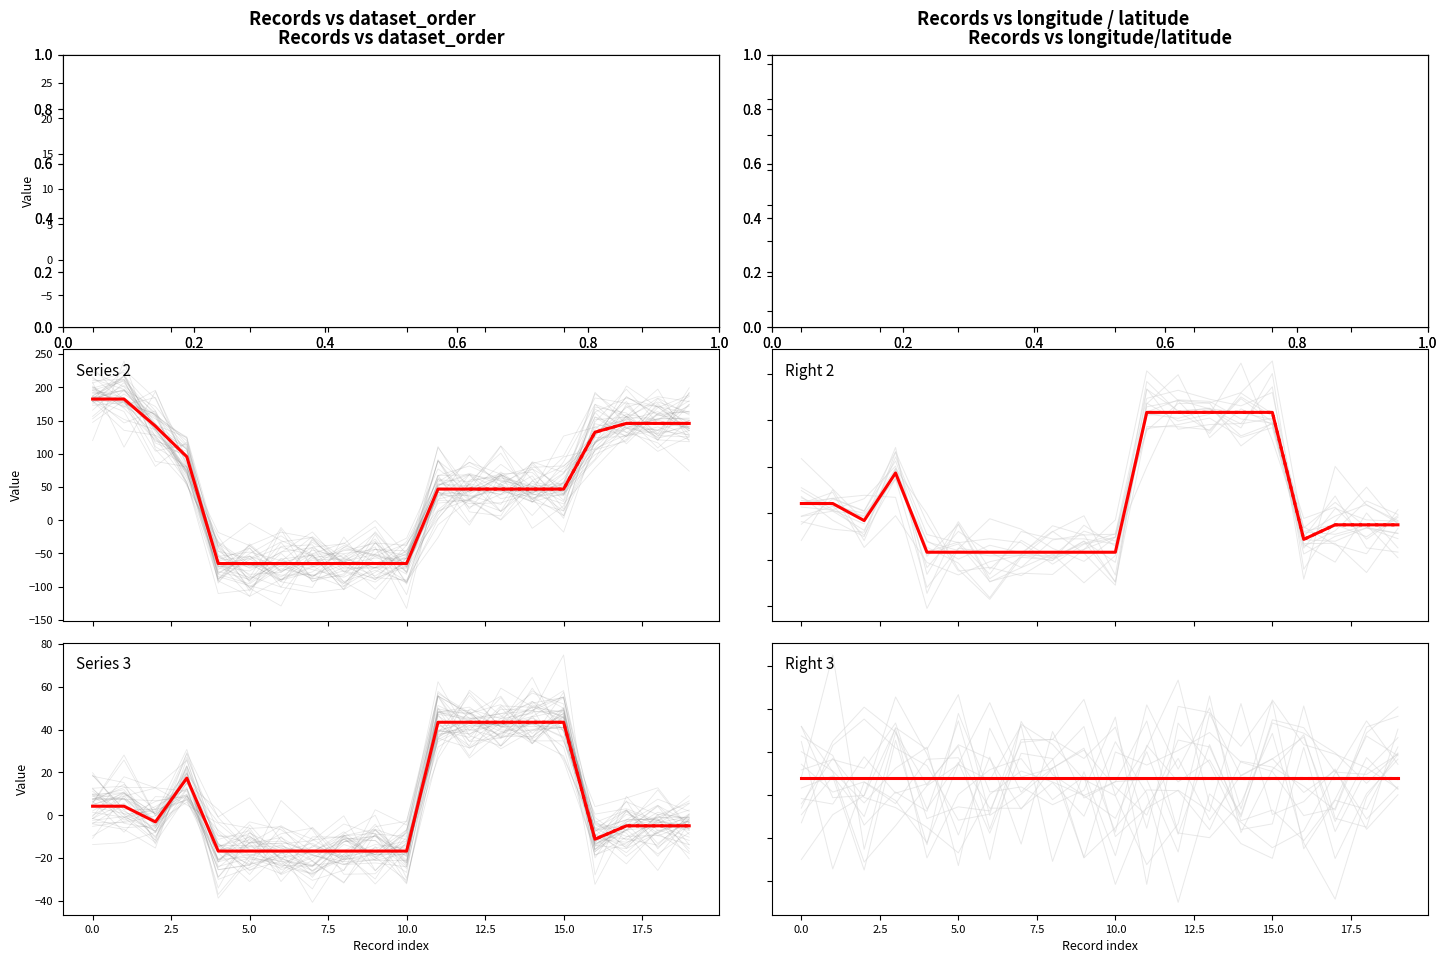

What are all the series names shown in the legend?

dataset_order, longitude/latitude